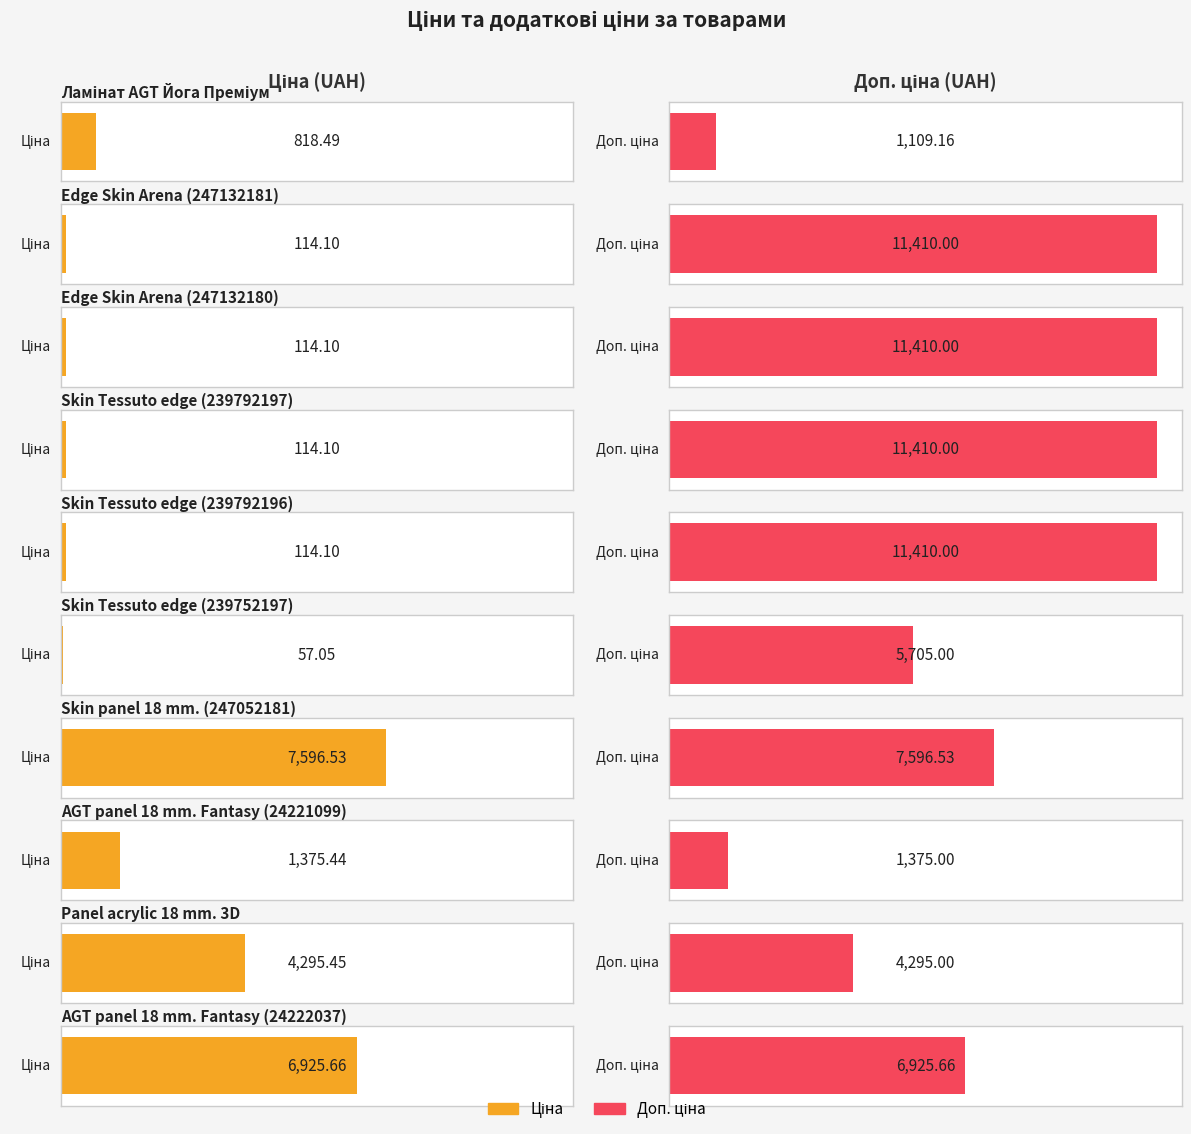

Does the chart contain stacked bars?

No